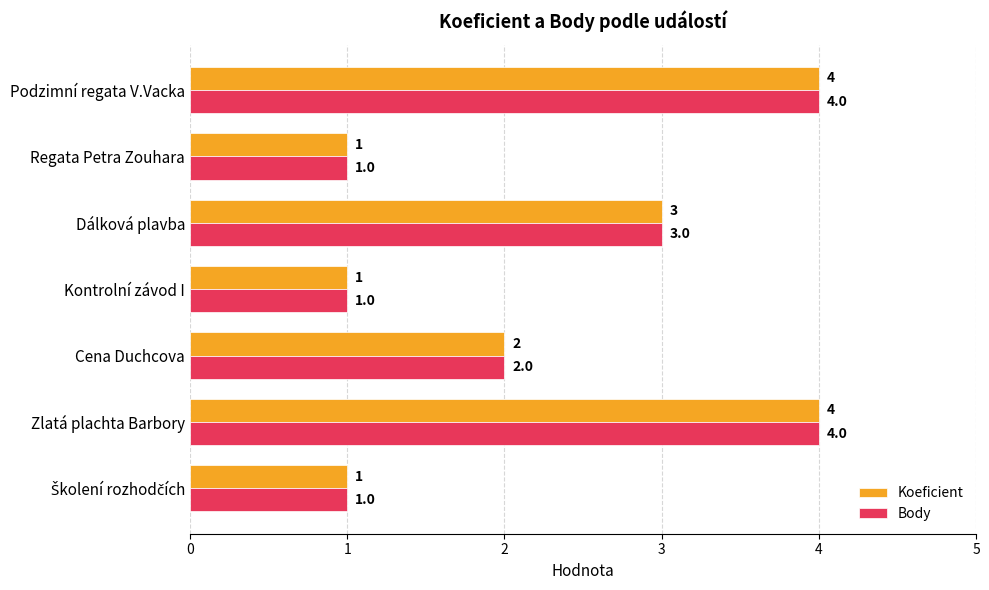

True or false: Body has a value of 6 at Zlatá plachta Barbory.

False